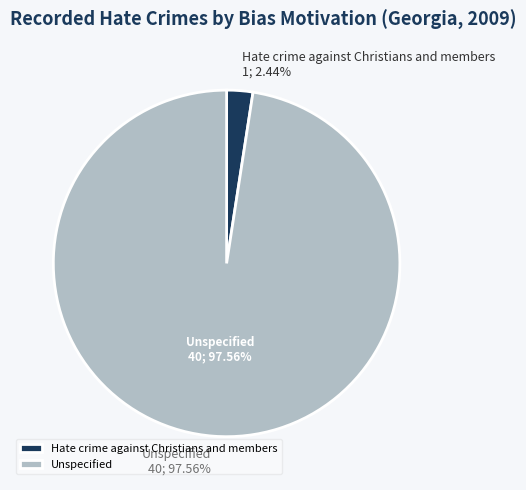

Is Hate crime against Christians and members the majority of the pie?

No